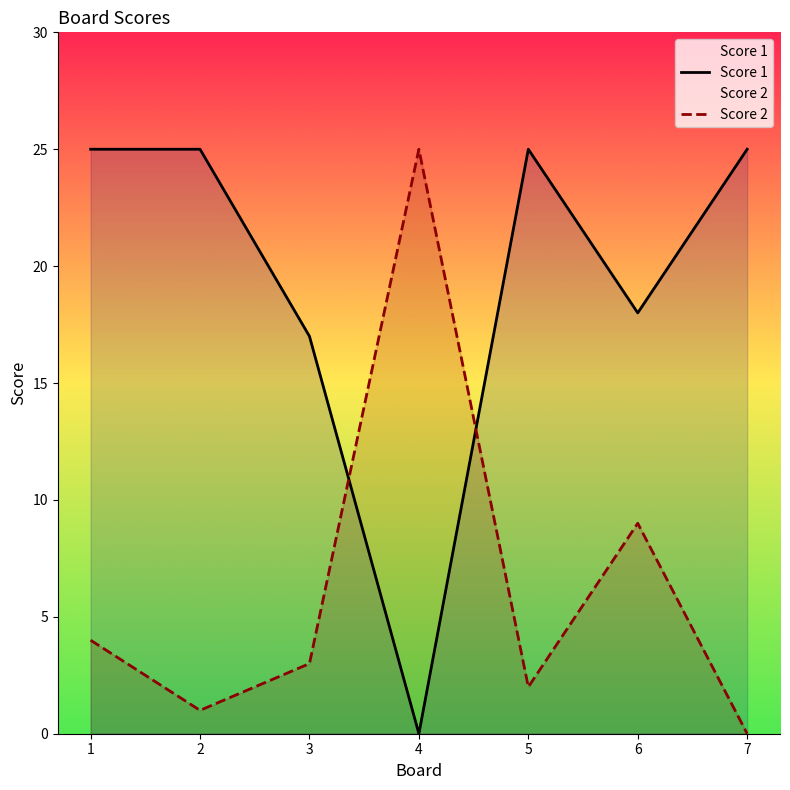

Where does the Score 2 series first go above 3?

1